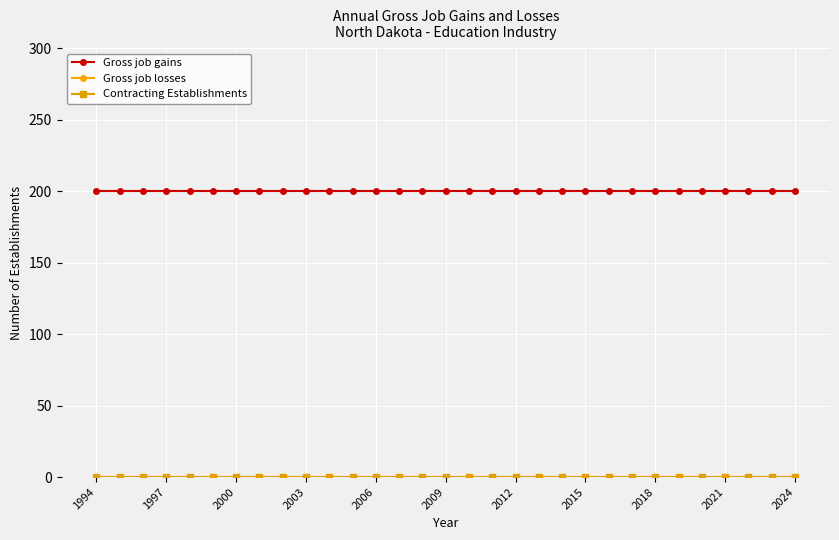

At which category is the sum across all series the highest?

1994